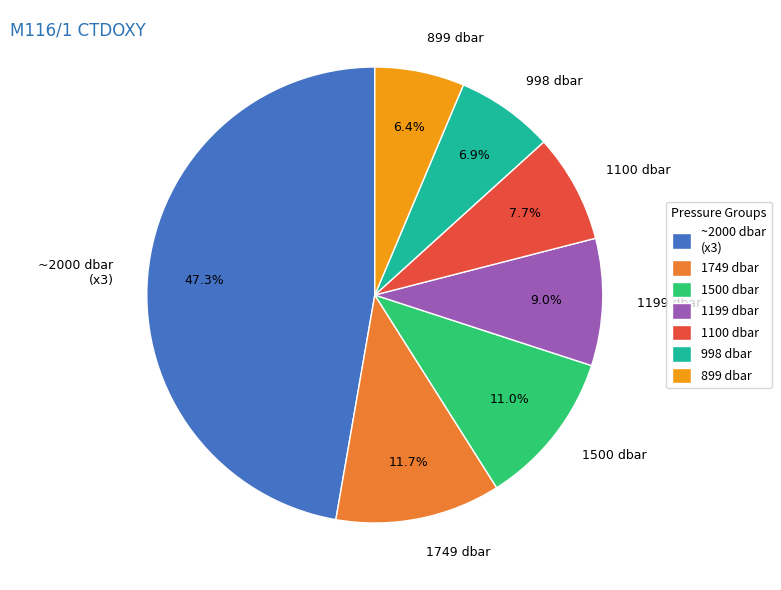

Count the number of slices in the pie.

7